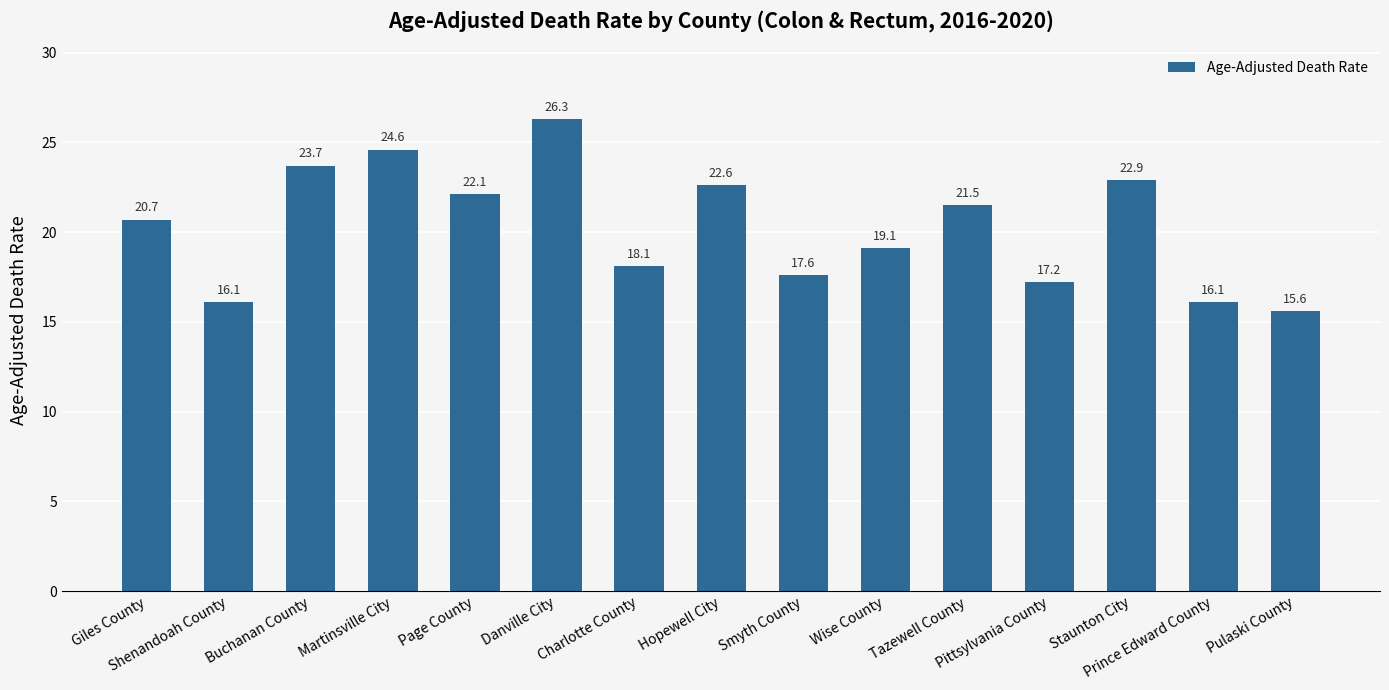

What position from the left is Martinsville City?

4